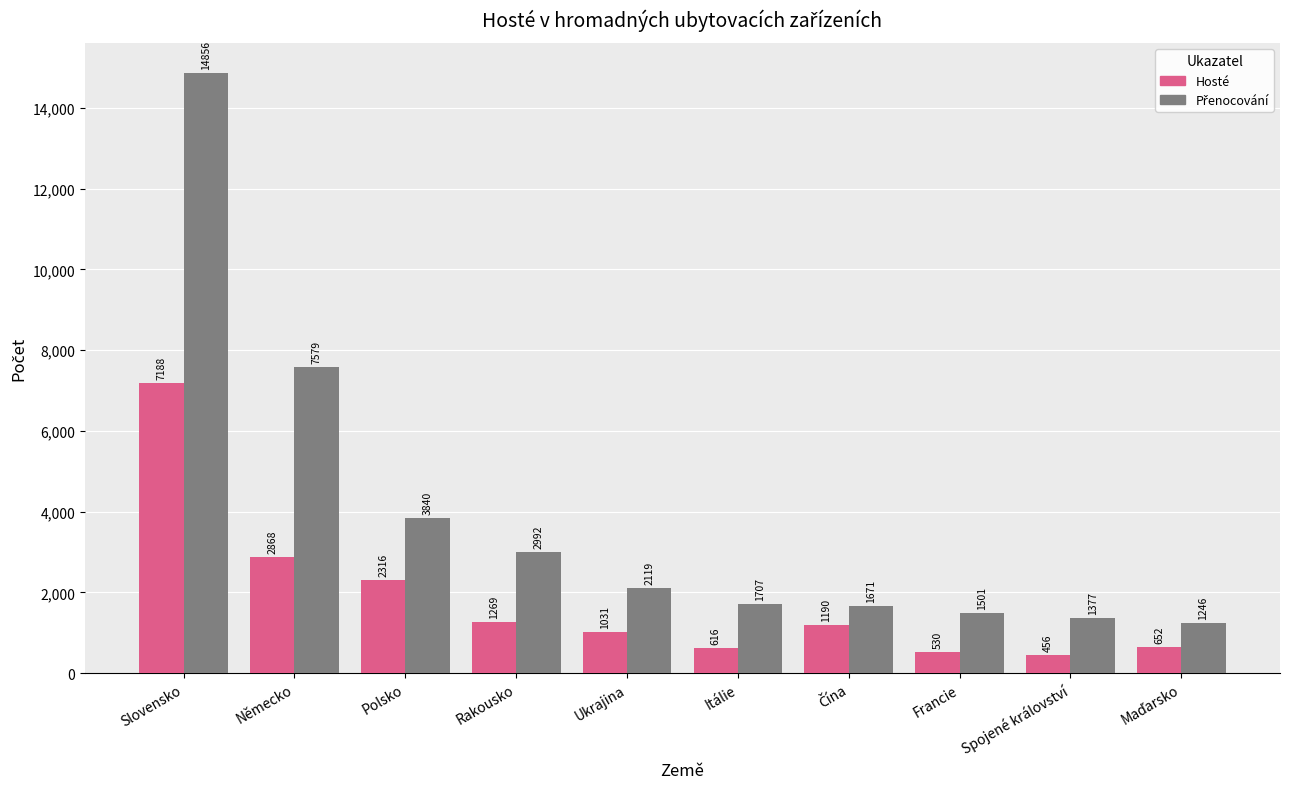

What is the greatest value displayed?

14856